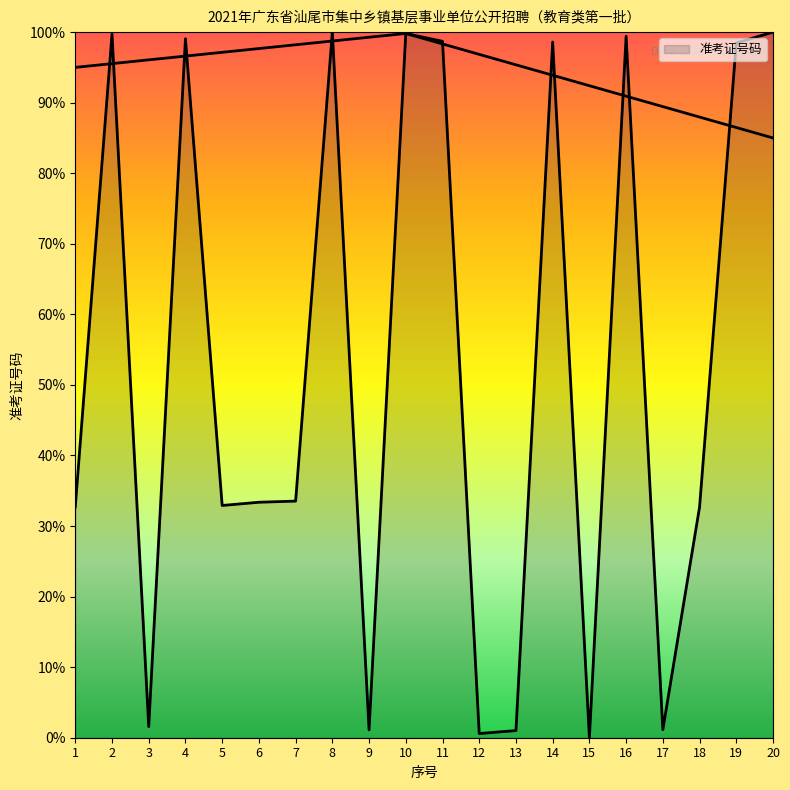

Which category has the lowest value across all series?

15